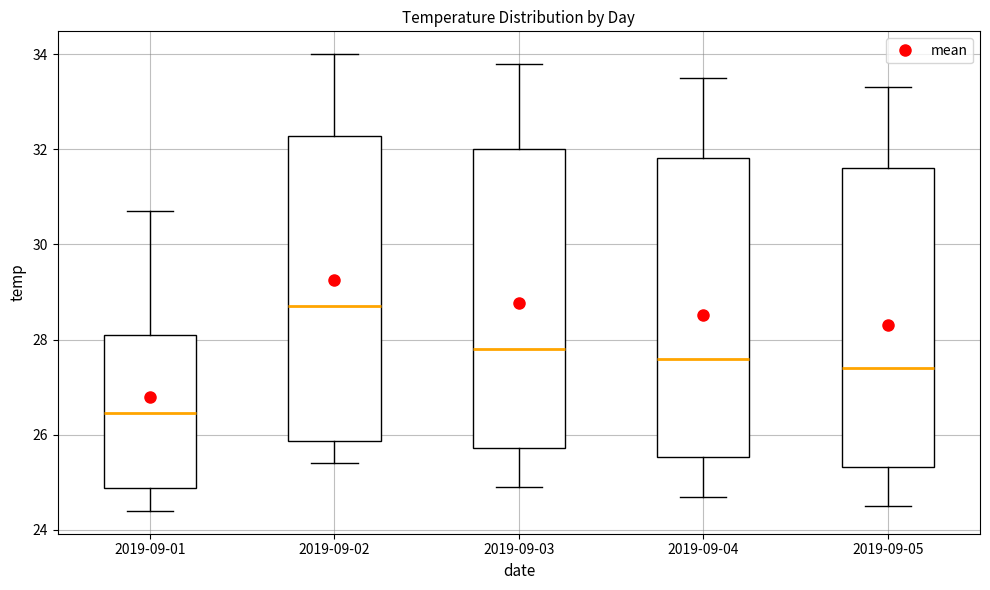

Reading left to right, read every box against the y-axis: the position of its median line, the range the box covers, and the ends of its whiskers. The values are not printed on the chart, so give them approximately, as read against the axis.

2019-09-01: median 26.4, box 24.8 to 28.2, whiskers 24.4 to 30.8
2019-09-02: median 28.8, box 25.8 to 32.2, whiskers 25.4 to 34.0
2019-09-03: median 27.8, box 25.8 to 32.0, whiskers 25.0 to 33.8
2019-09-04: median 27.6, box 25.6 to 31.8, whiskers 24.8 to 33.6
2019-09-05: median 27.4, box 25.4 to 31.6, whiskers 24.6 to 33.4